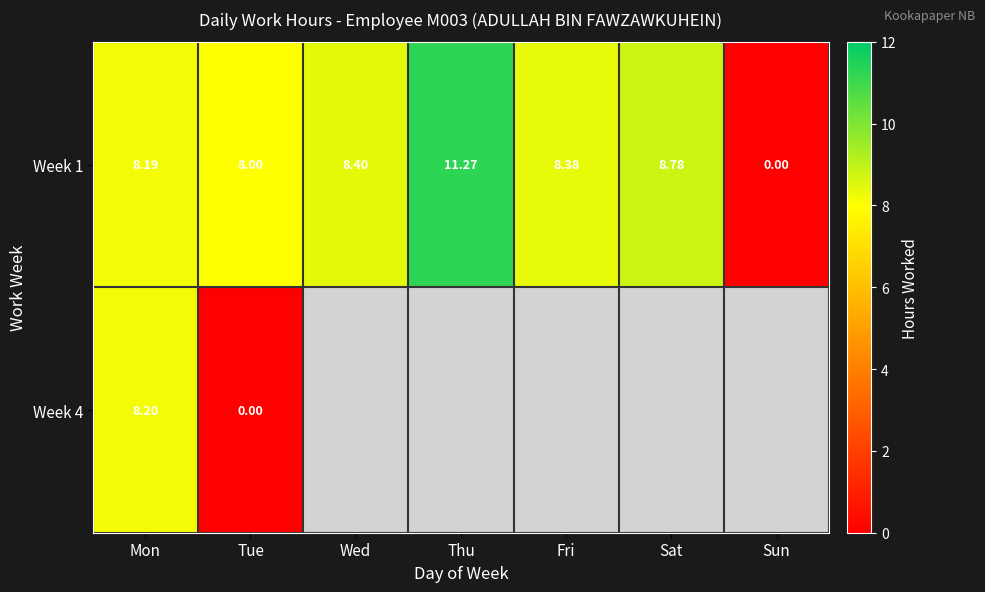

The Week 4 series shows 8.2 at Mon. True or false?

True